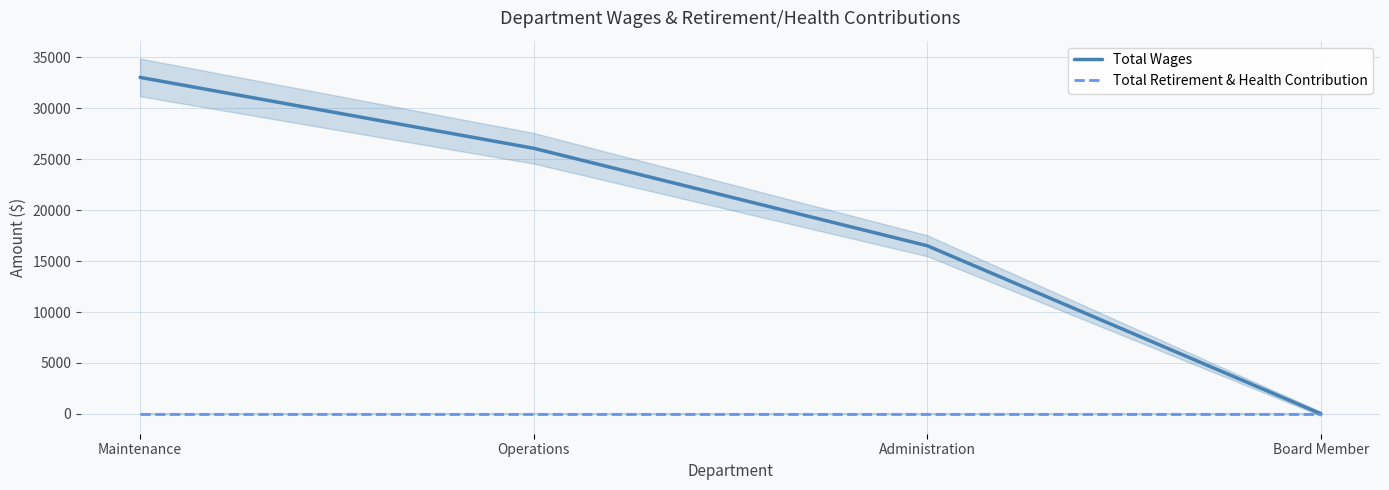

At which category does the chart reach its minimum across all series?

Board Member